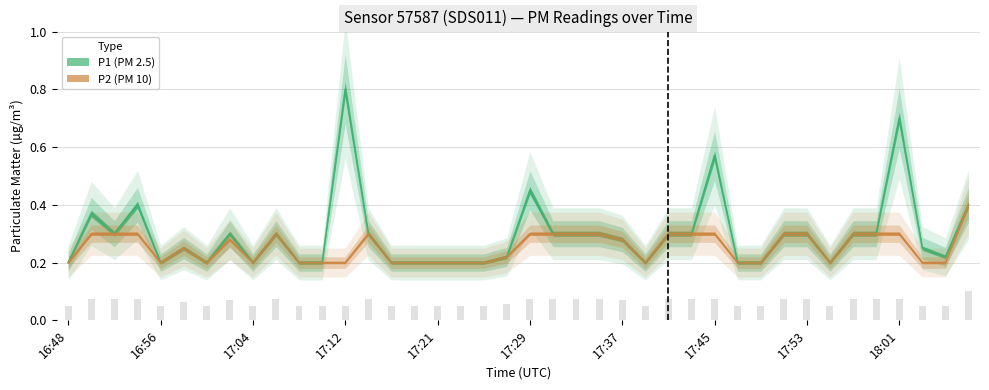

How many categories are shown in the chart?

40